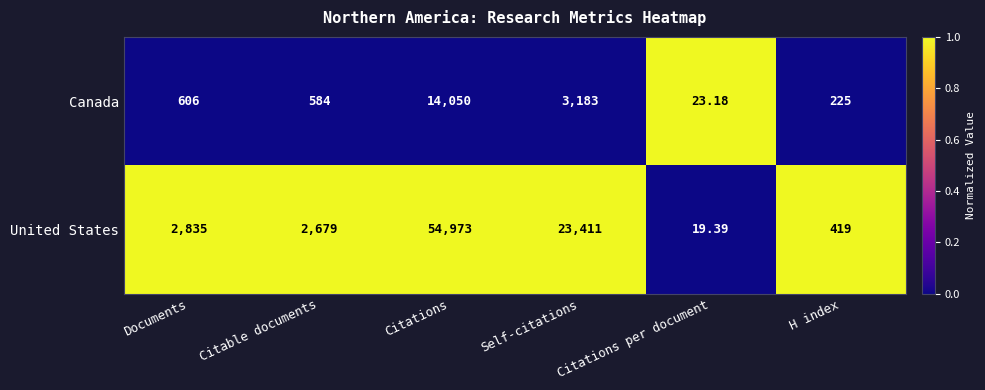

At which label is Canada closest to 7036?

Self-citations